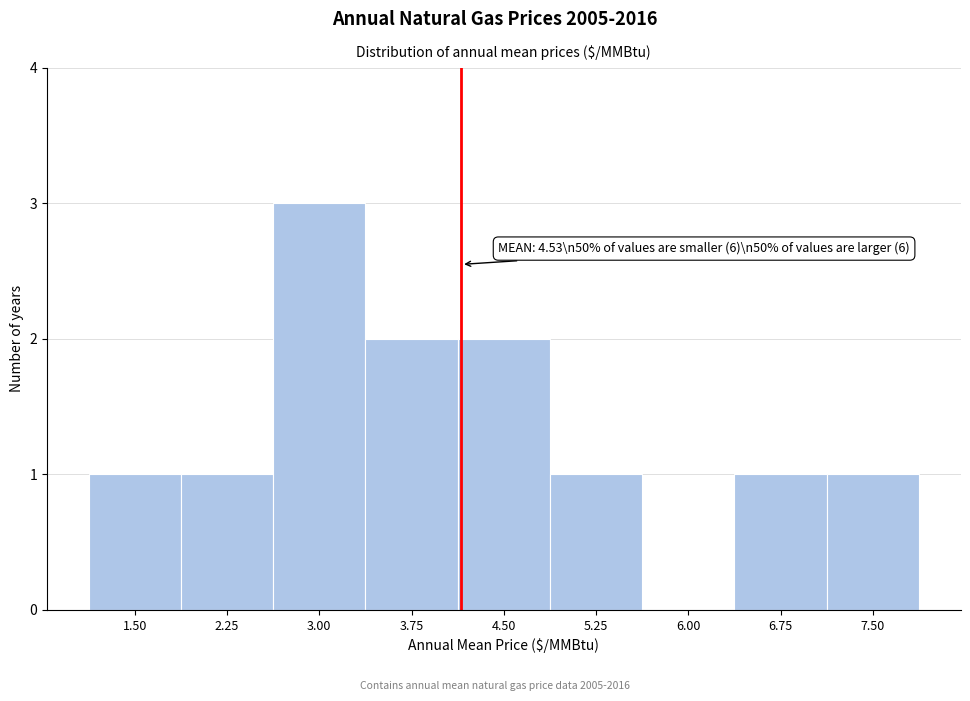

Reading right to left, extract all data points from this chart.

7.50=1	6.75=1	6.00=0	5.25=1	4.50=2	3.75=2	3.00=3	2.25=1	1.50=1